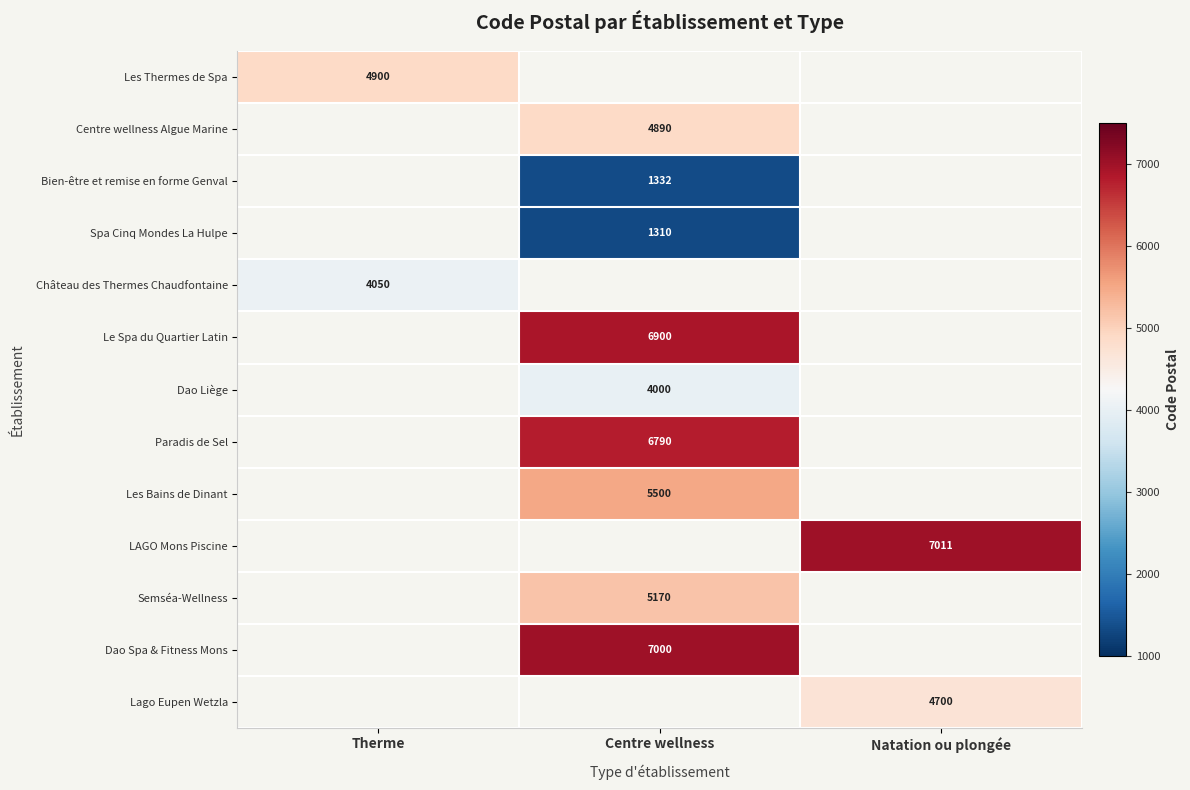

The value of Les Thermes de Spa at Therme is 1953. True or false?

False